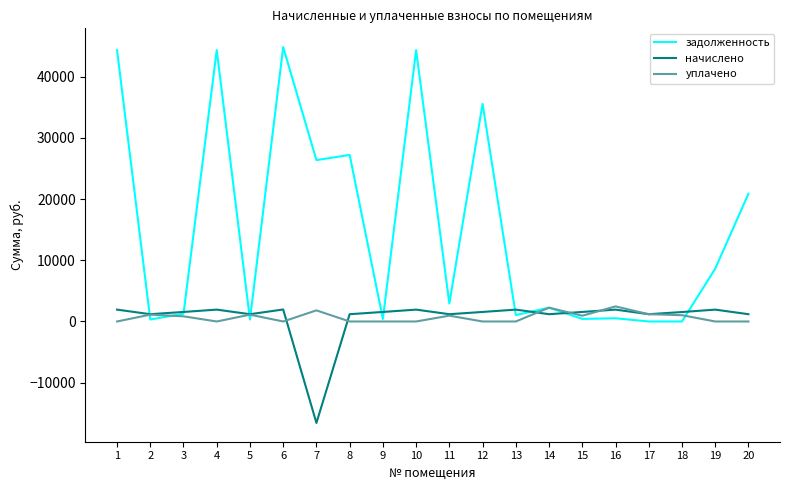

Which series has the largest total across all categories?

задолженность